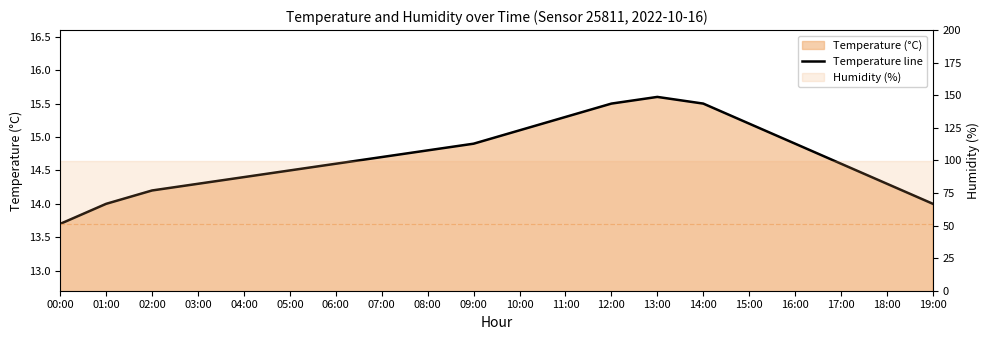

How many categories are shown in the chart?

20